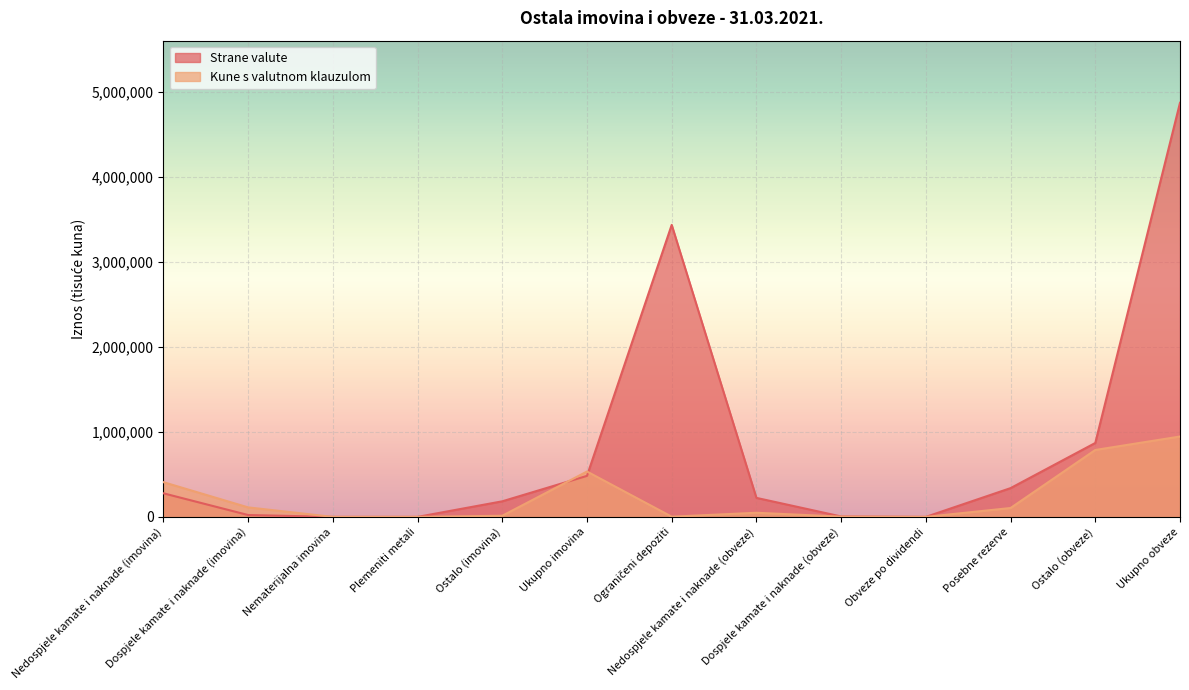

What is the difference between the second highest and second lowest values in the Strane valute series?

3433630